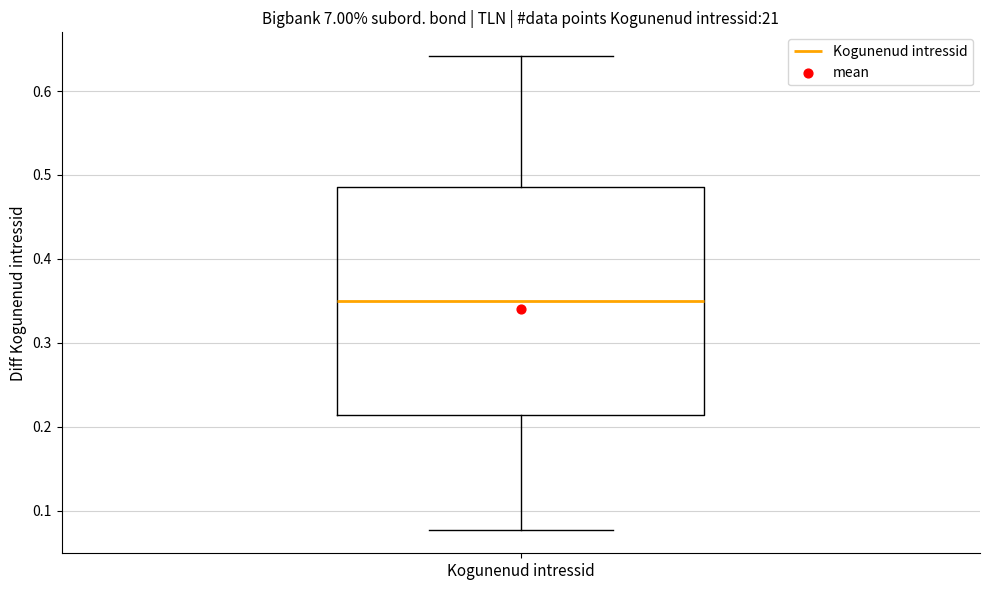

Transcribe this box plot: give where the median line is, the range the box spans, and where the two whiskers end, as read against the y-axis. The values are not printed on the chart, so give them approximately, as read against the axis.

median 0.35, box 0.21 to 0.49, whiskers 0.08 to 0.64